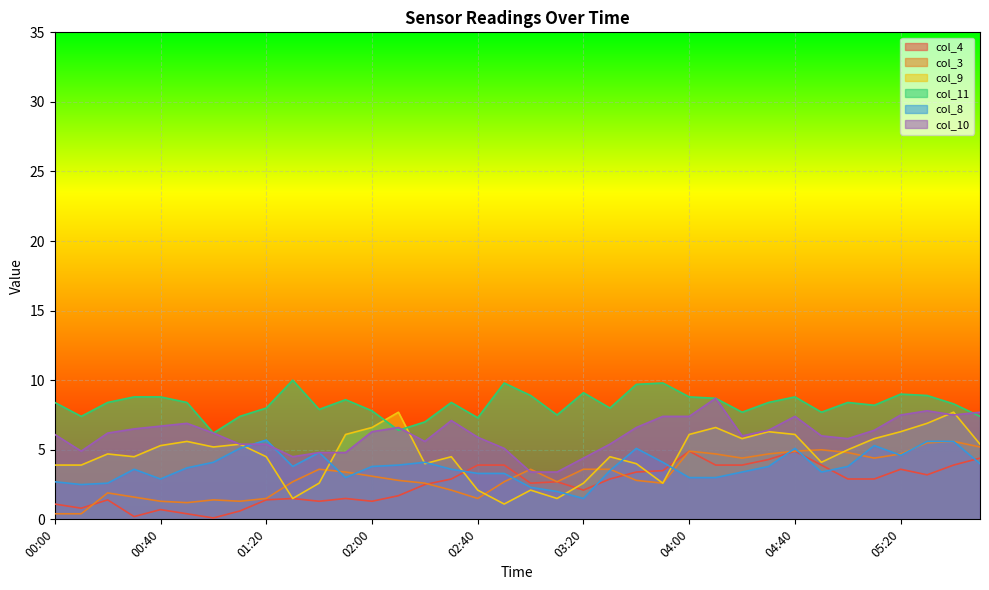

Where is col_11 nearest to the value 8?

01:20